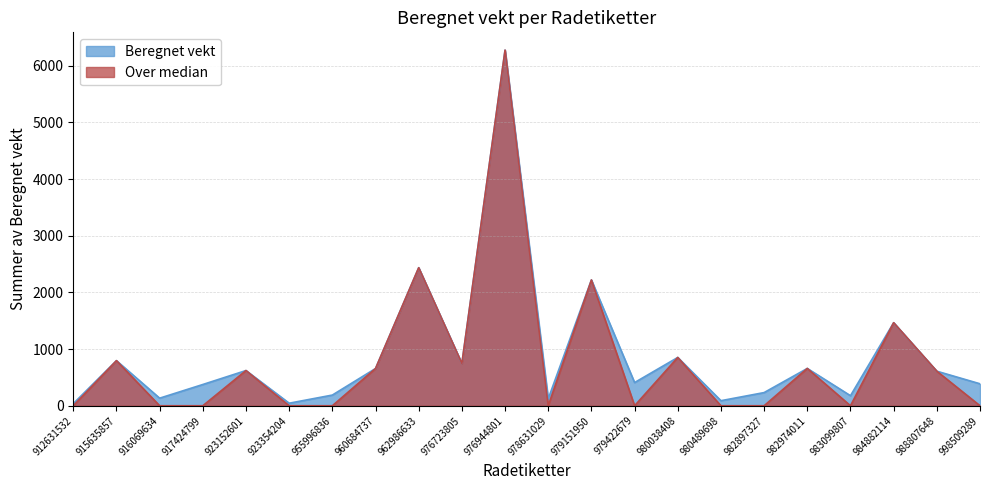

Reading right to left, list all the values displayed in this chart.

387.4	609.3	1465.6	177.1	658.3	232.3	89.1	852.2	409.0	2219.5	122.4	6275.7	745.2	2435.7	656.9	188.3	44.7	621.2	374.8	133.4	795.9	37.3